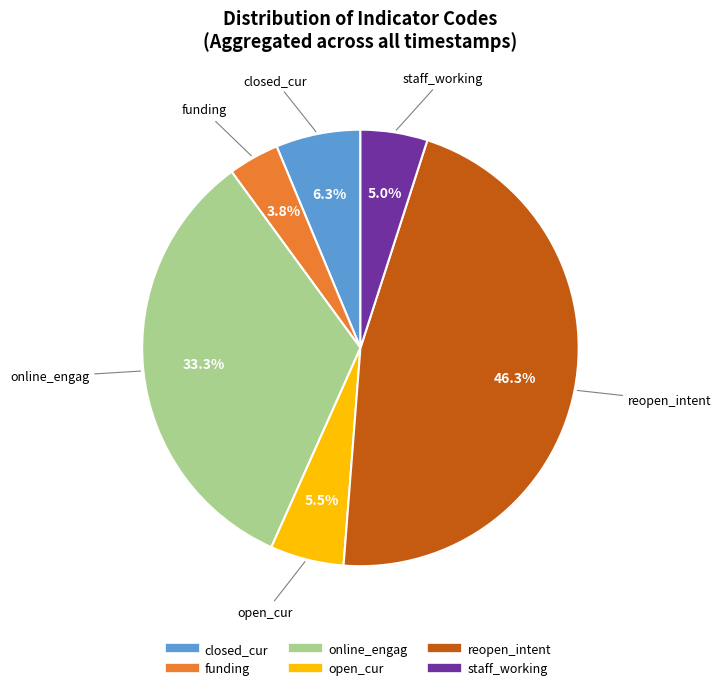

Count the number of slices in the pie.

6